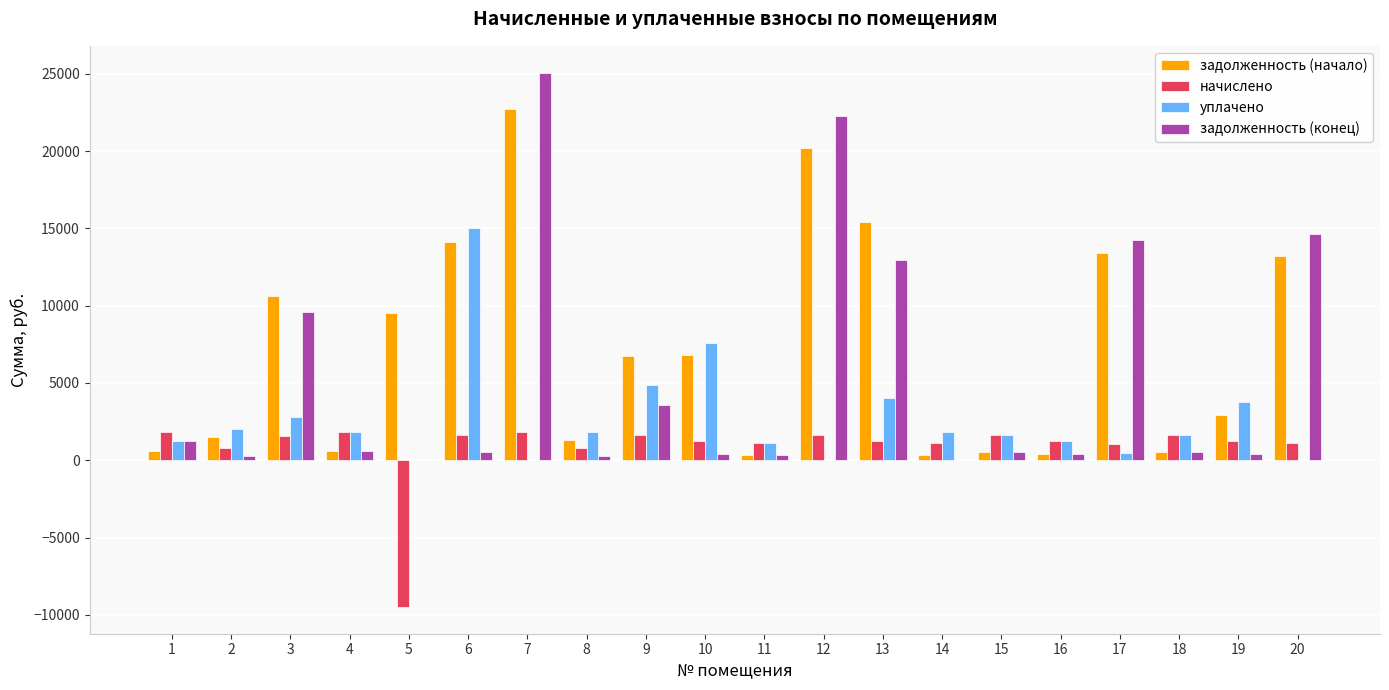

Where is задолженность (начало) nearest to the value 11554?

3